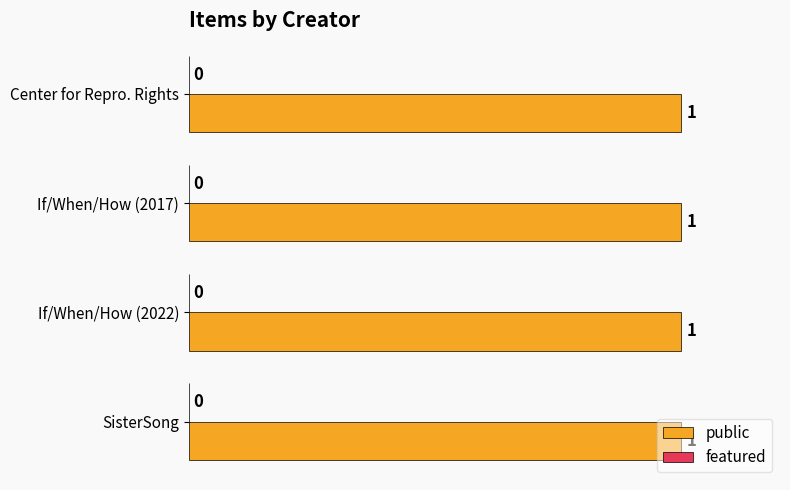

What position from the right is Center for Reproductive Rights?

1